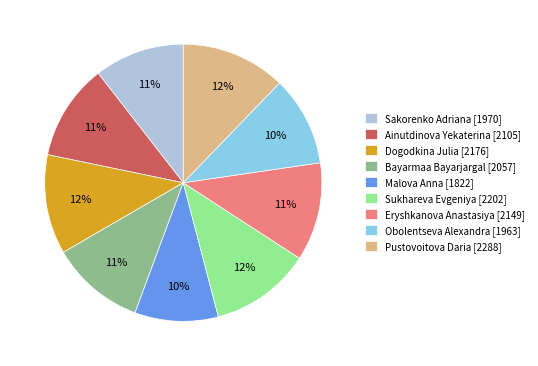

Is there any slice that represents more than half of the pie?

No